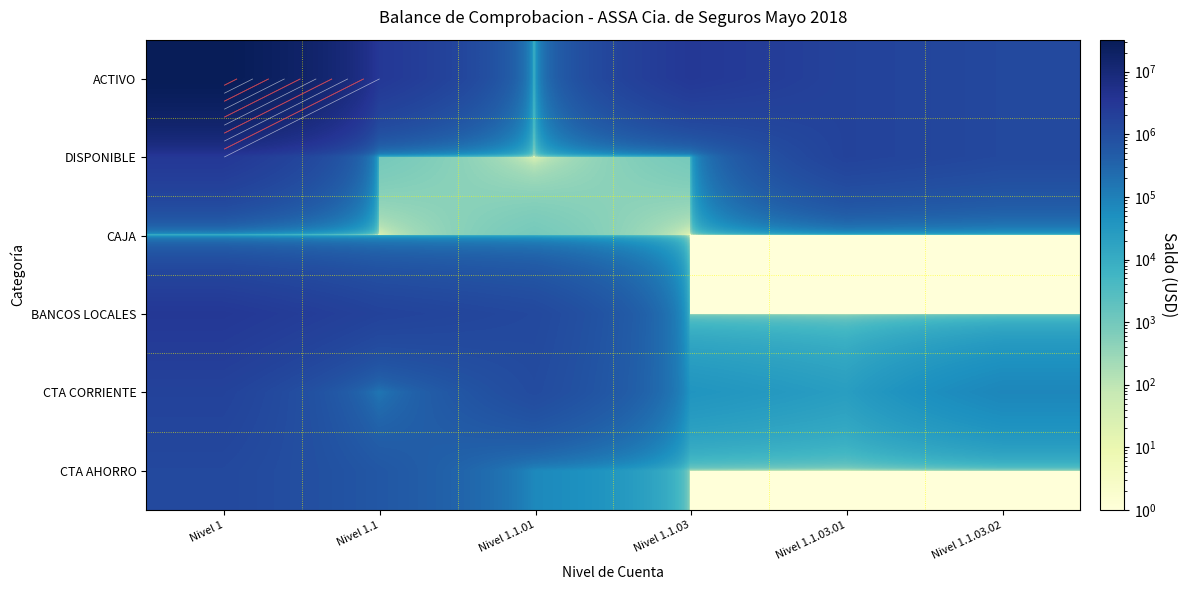

What is the total value across all series at Nivel 1.1?

5373669.8